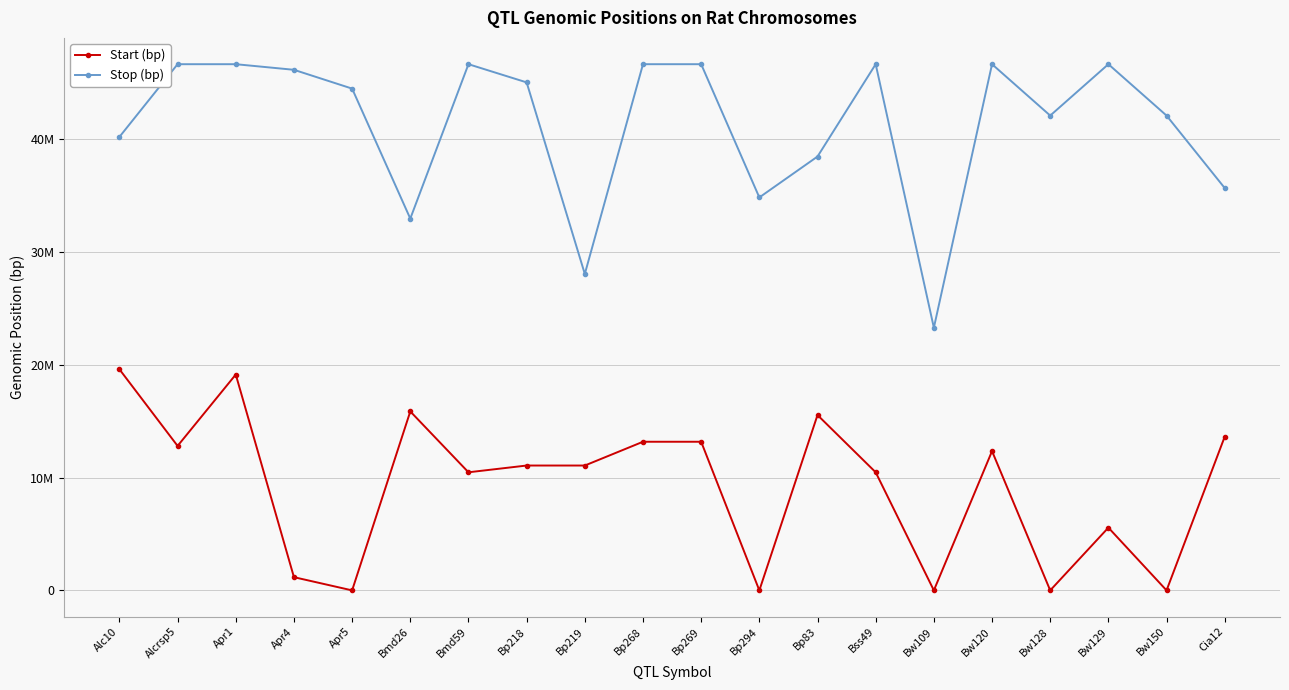

What is the label of the 18th point from the right?

Apr1